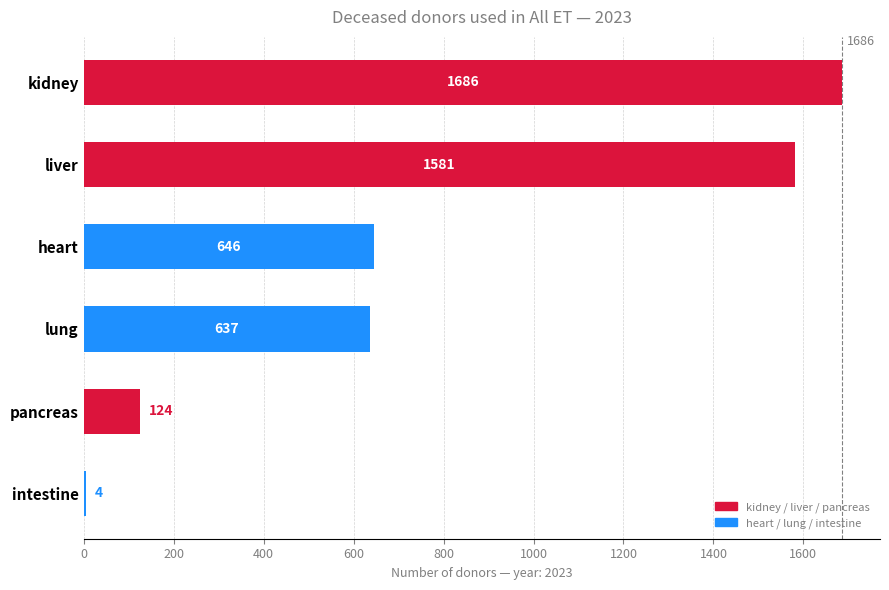

Does the chart contain stacked bars?

No